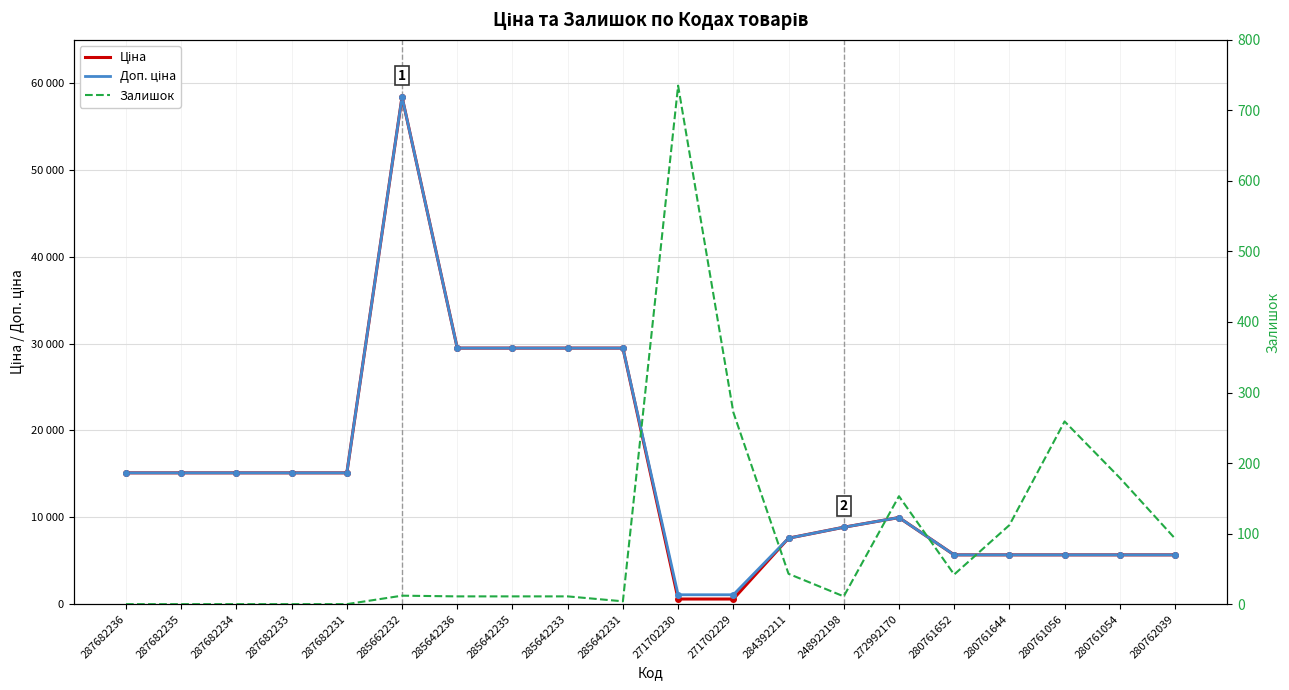

How many lines are shown in the chart?

3